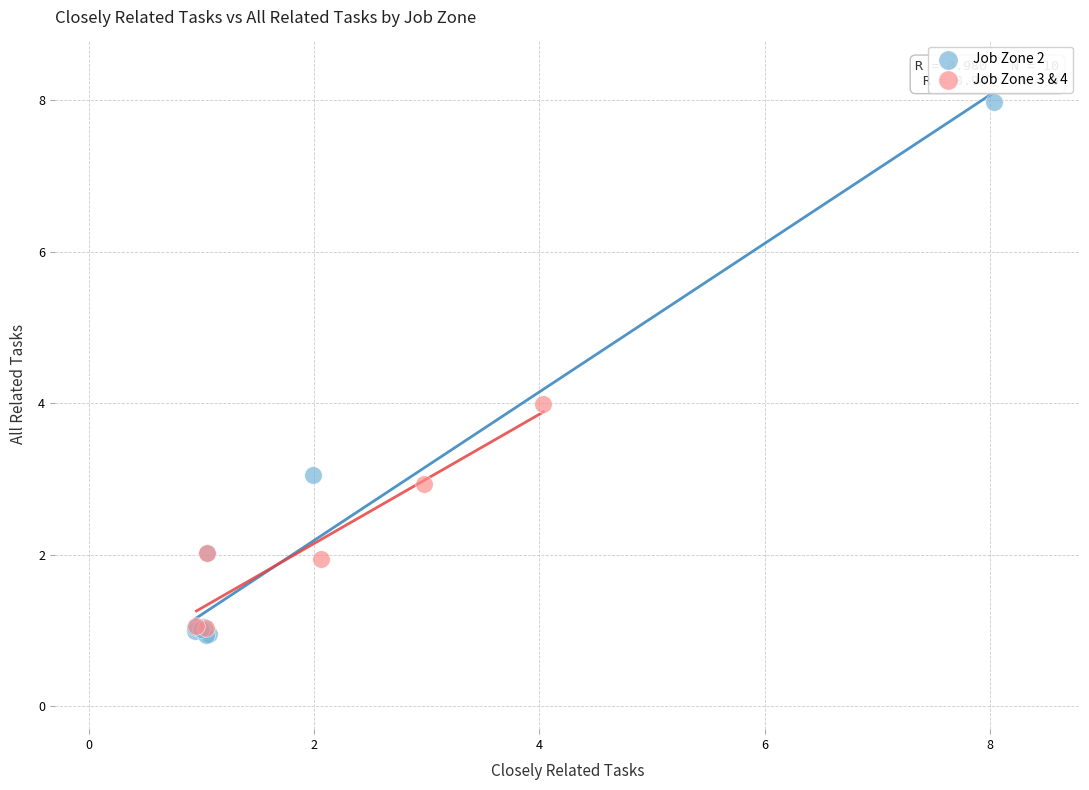

Which series contains the highest Y value?

Job Zone 2